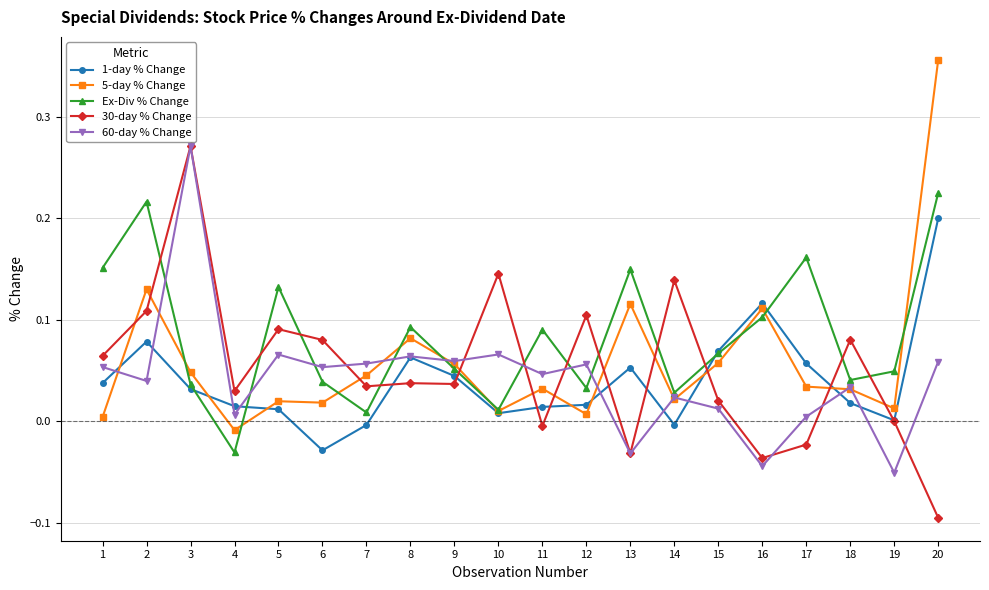

Is it true that 5-day % Change equals 0.0 at 19?

True